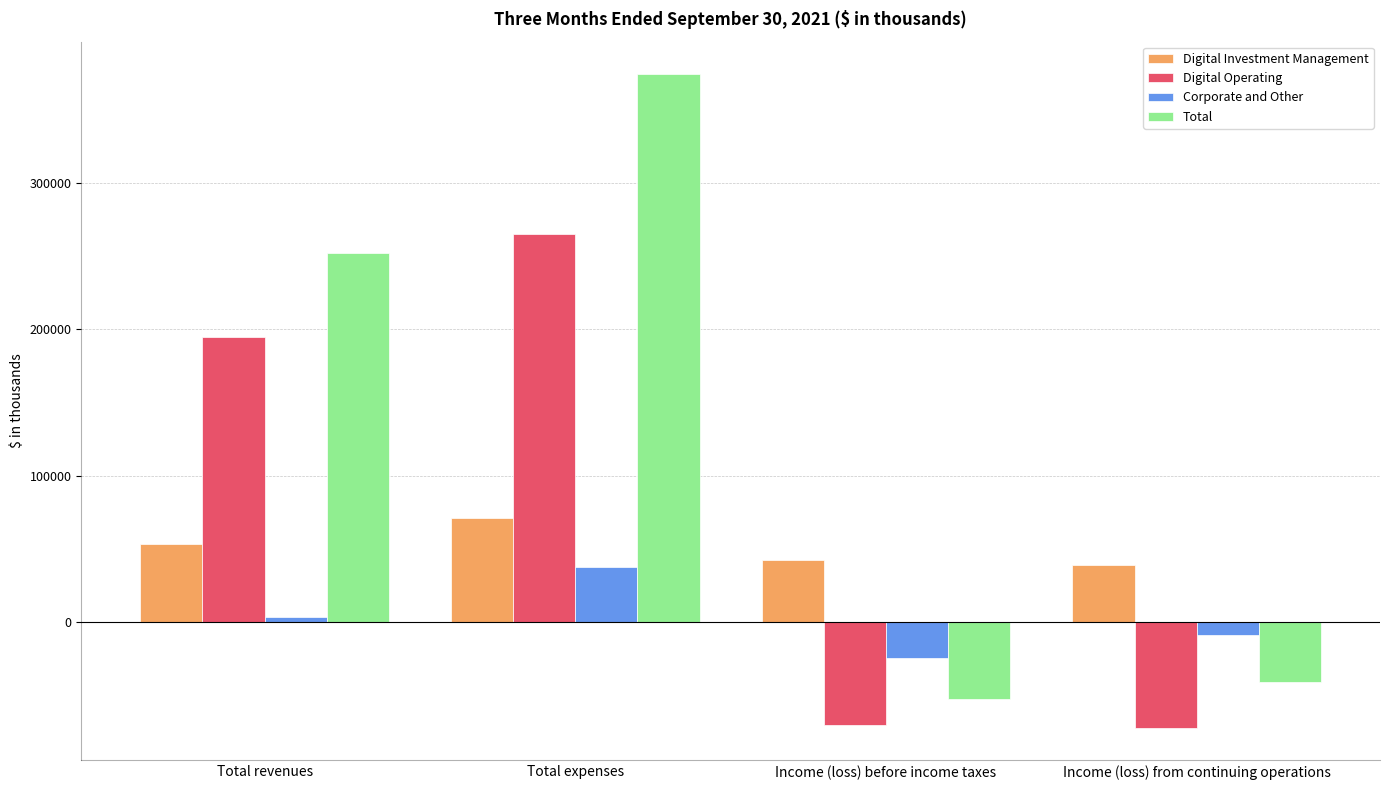

Is the value of Digital Investment Management at Income (loss) before income taxes greater than the value of Digital Operating at Total revenues?

No